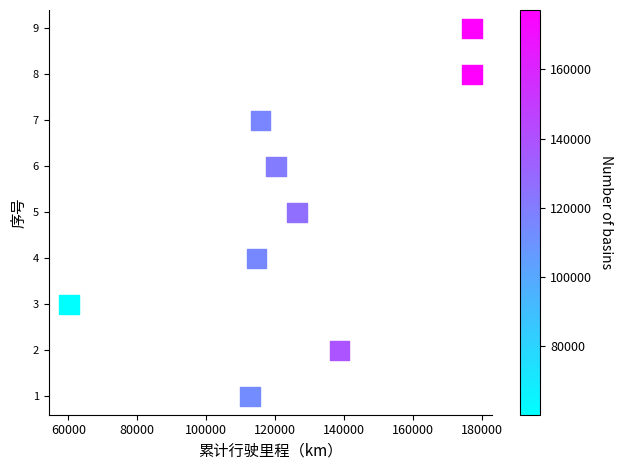

What is the average X value?

126984